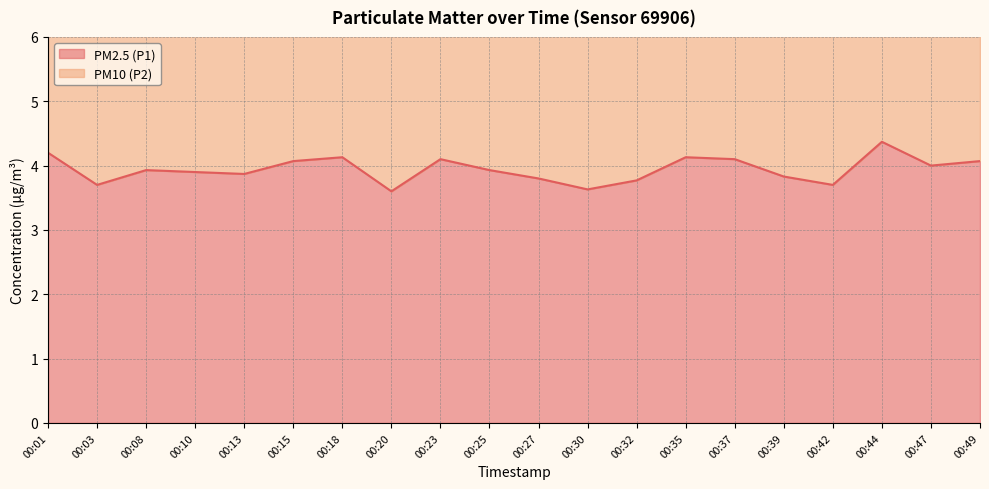

What are all the series names shown in the legend?

PM2.5 (P1), PM10 (P2)